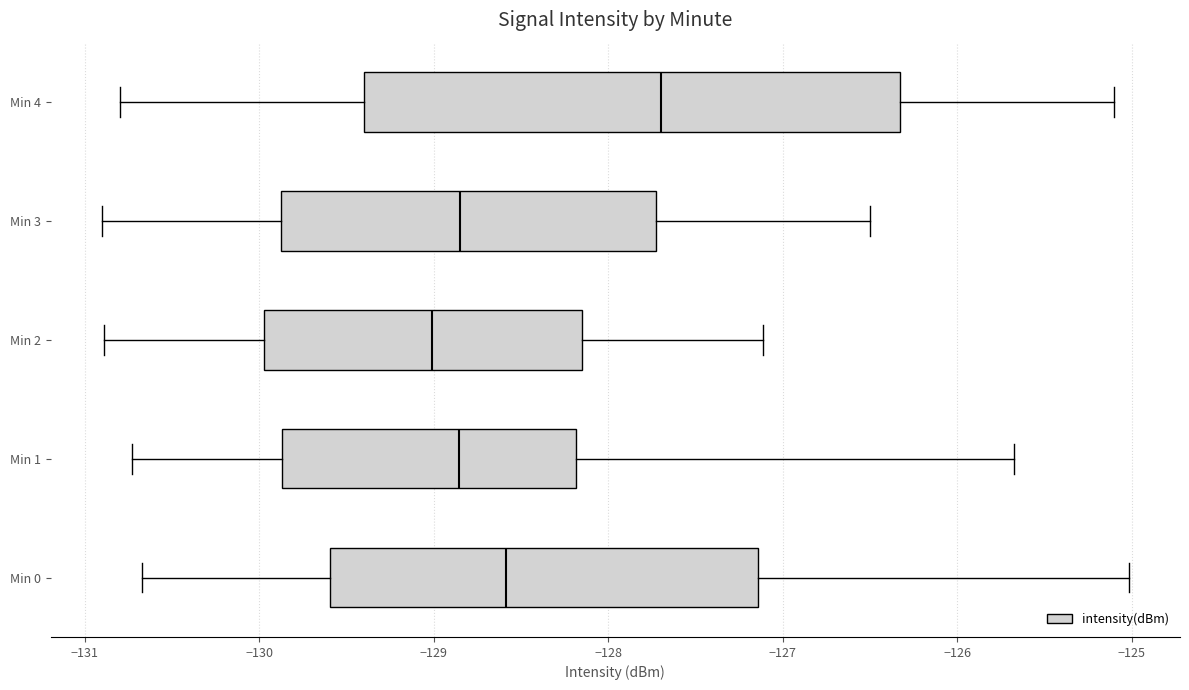

Comparing the boxes themselves (not the whiskers), which one is the widest?

Min 4